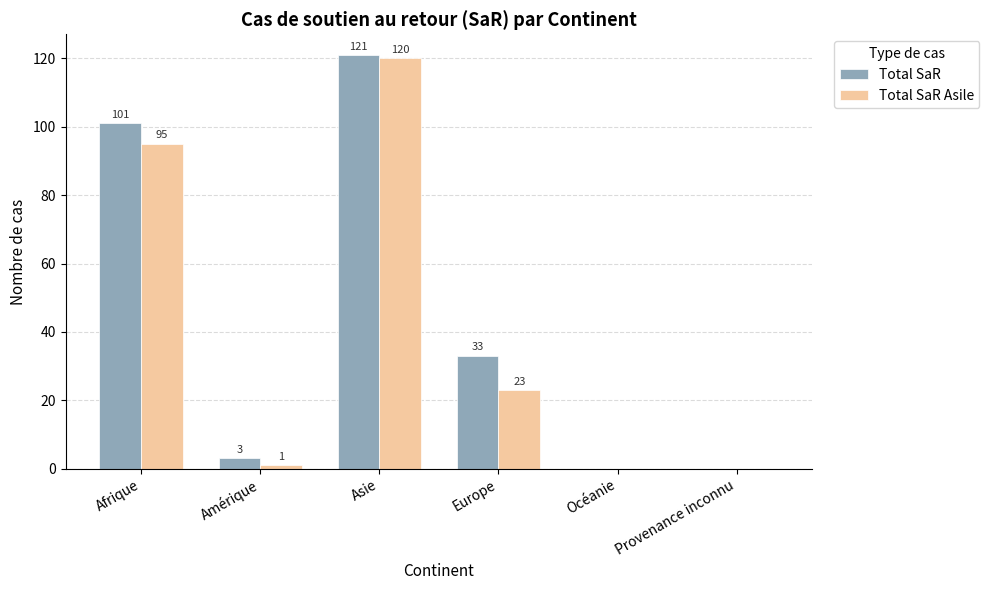

Which series has the widest spread of values?

Total SaR